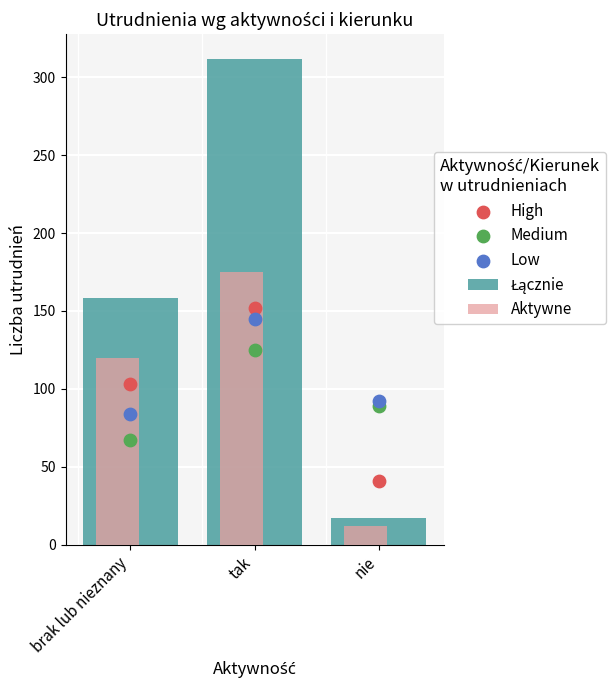

What is the total value across all series at brak lub nieznany?

532